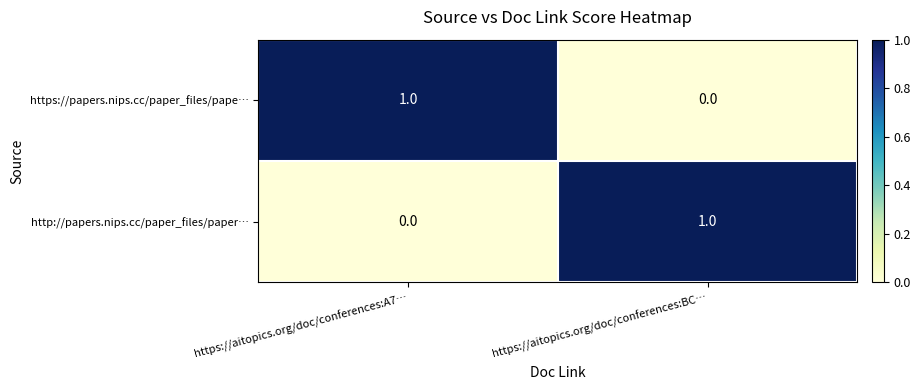

How many series are shown in this chart?

2